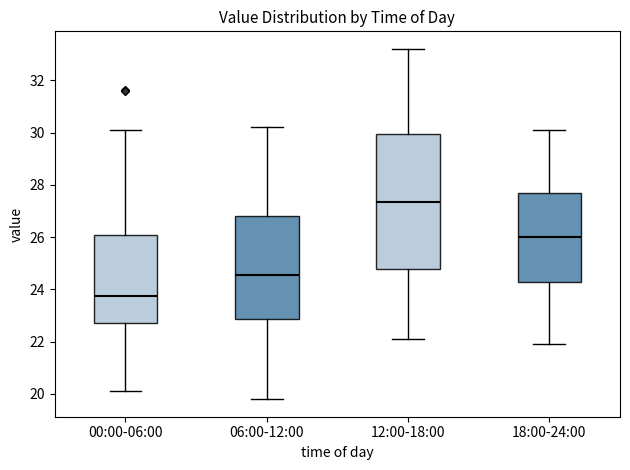

Reading left to right, read every box against the y-axis: the position of its median line, the range the box covers, and the ends of its whiskers. The values are not printed on the chart, so give them approximately, as read against the axis.

00:00-06:00: median 23.8, box 22.8 to 26.0, whiskers 20.2 to 30.2
06:00-12:00: median 24.6, box 22.8 to 26.8, whiskers 19.8 to 30.2
12:00-18:00: median 27.4, box 24.8 to 30.0, whiskers 22.2 to 33.2
18:00-24:00: median 26.0, box 24.4 to 27.8, whiskers 22.0 to 30.2